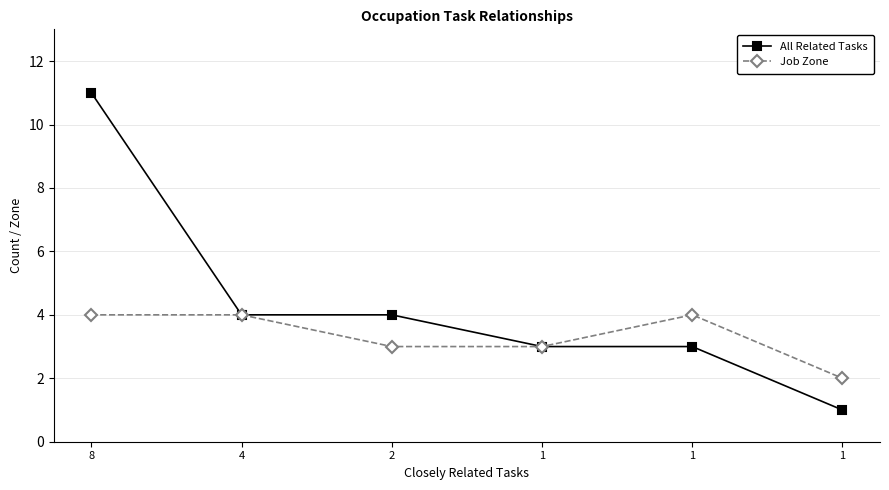

Between 8 and 1, which series saw the biggest shift?

All Related Tasks